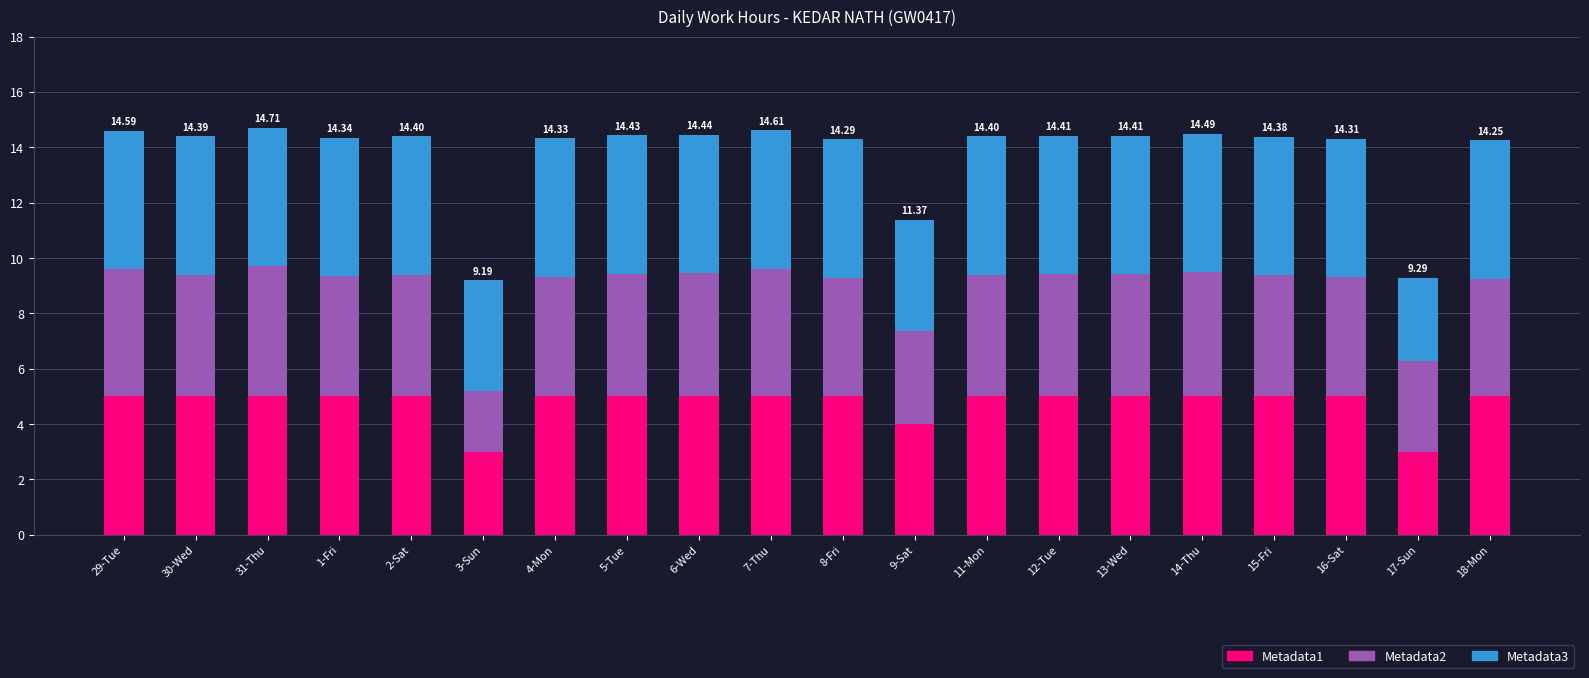

What is the total value across all series at 30-Wed?

14.4